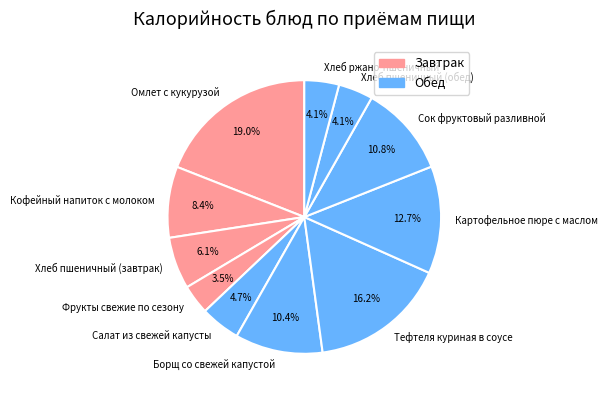

Between Омлет с кукурузой and Фрукты свежие по сезону, which is larger?

Омлет с кукурузой